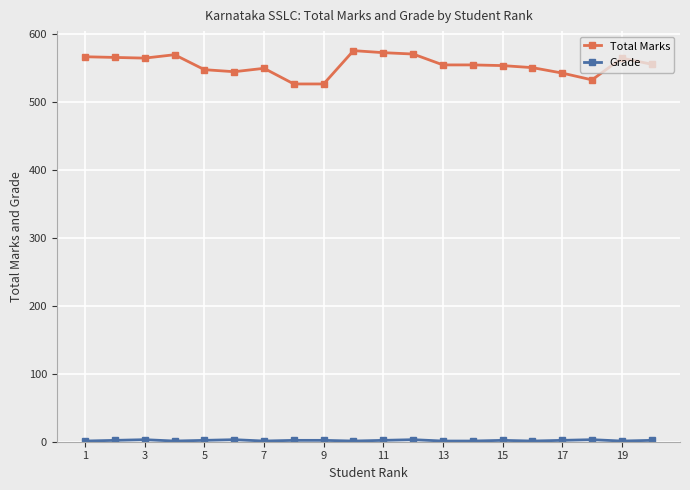

Which series has the largest total across all categories?

Total Marks